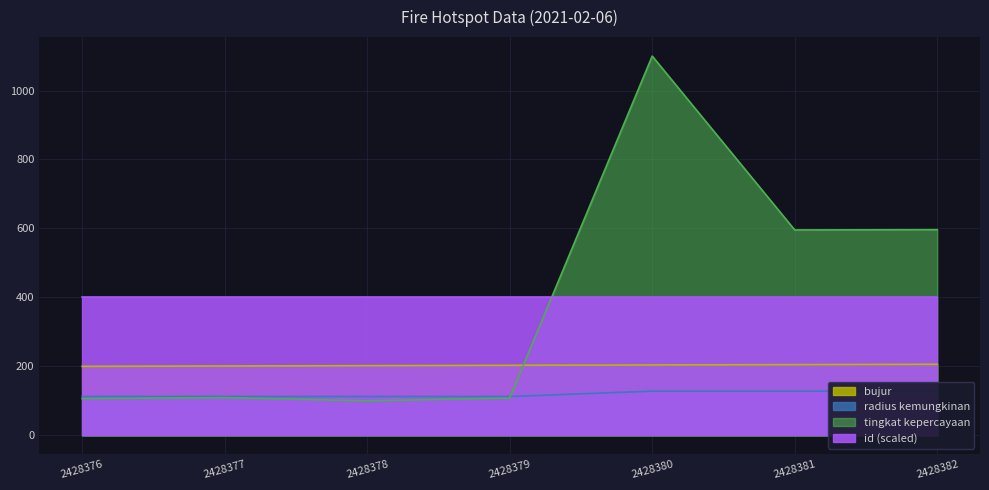

What is the lowest value of the tingkat kepercayaan series?

100.0